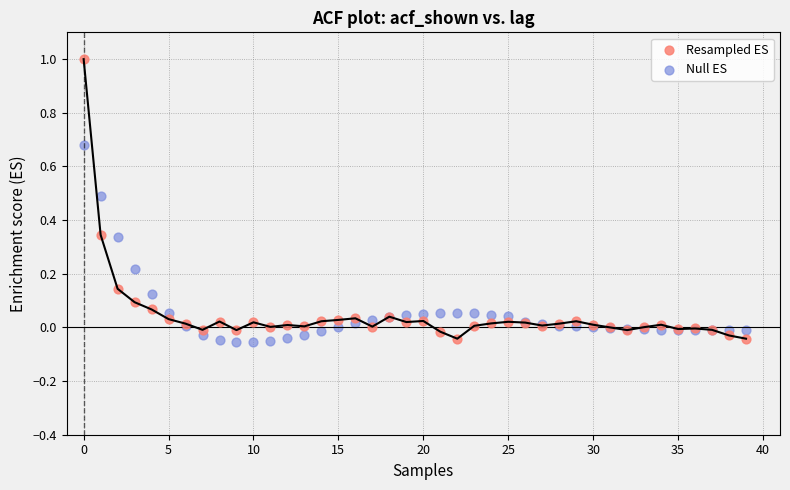

Which series reaches the maximum Y coordinate?

Resampled ES